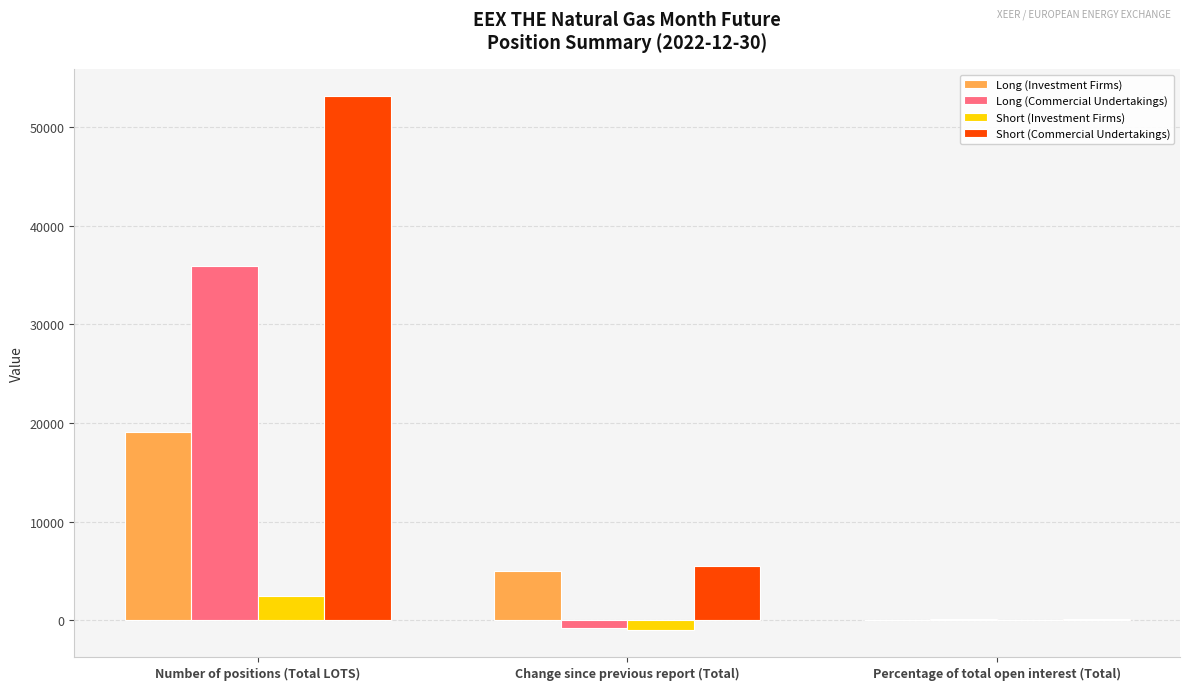

Which series has the largest total across all categories?

Short (Commercial Undertakings)